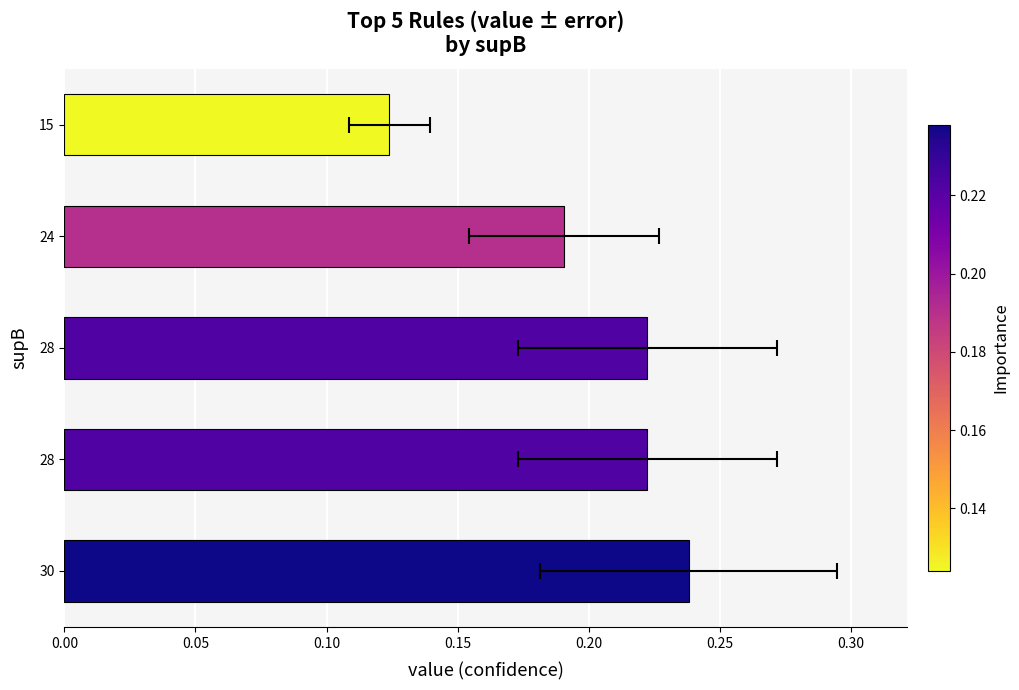

True or false: the data shows 0.2 at 28.

True